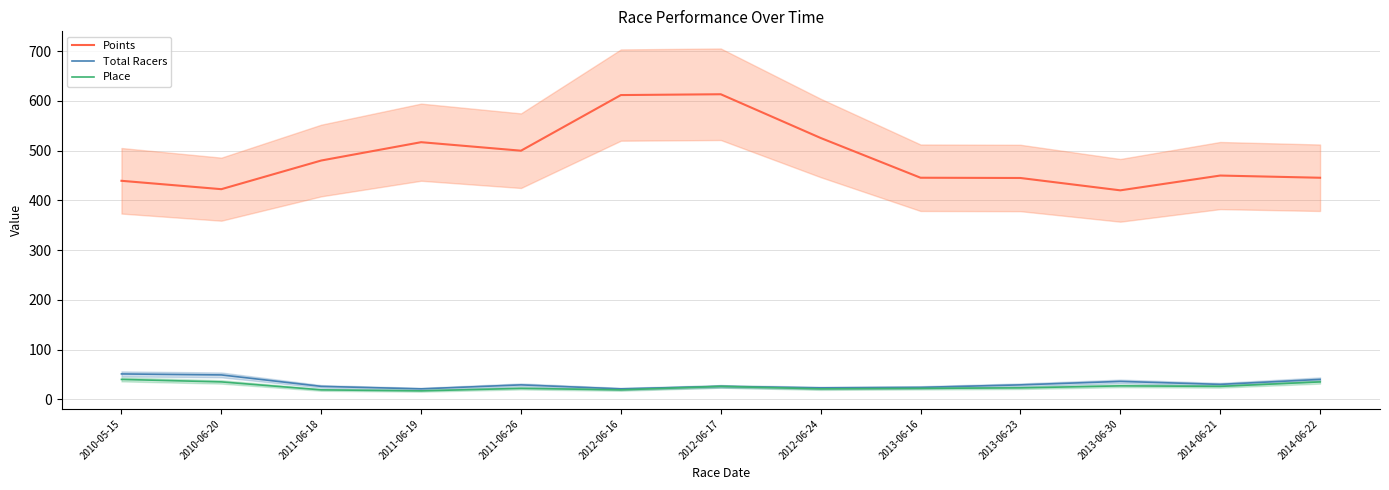

In Points, how many points are lower than both neighbors (excluding endpoints)?

3